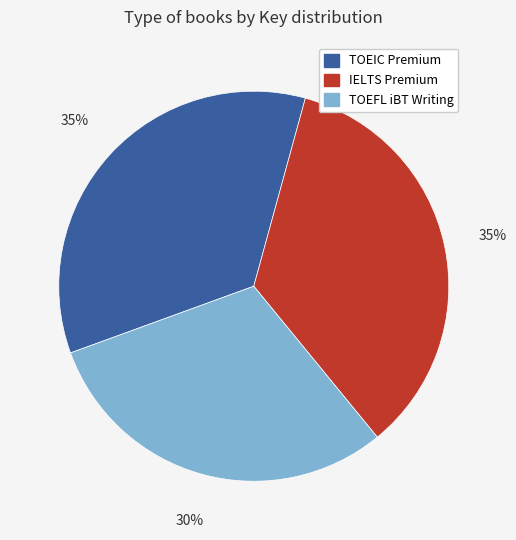

What percentage is the IELTS Premium slice, to the nearest percent?

35%